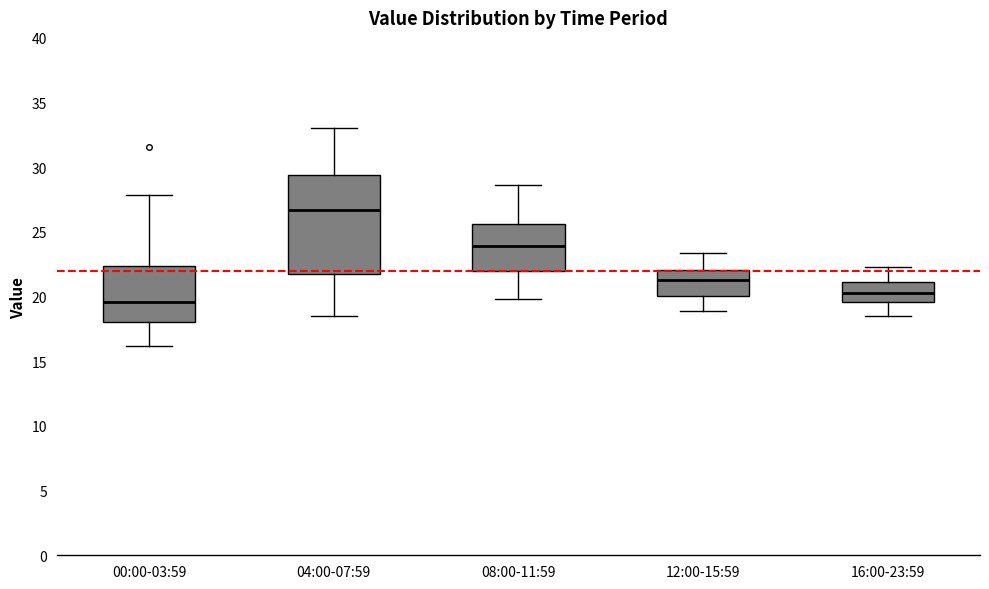

Where does the median line of the box for 16:00-23:59 sit on the y-axis? The values are not printed on the chart, so give them approximately, as read against the axis.

20.5